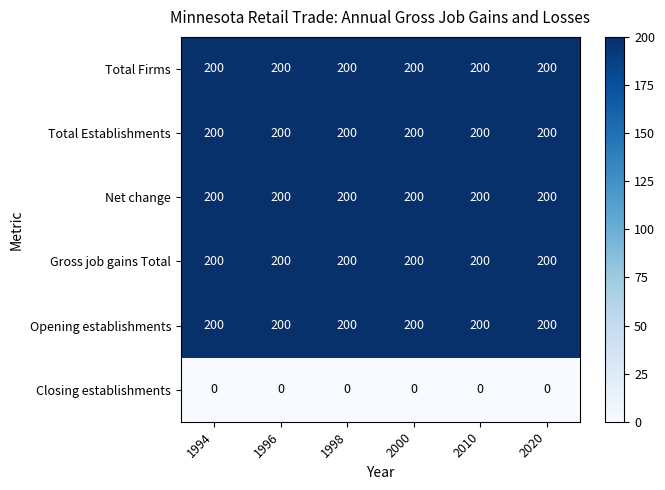

What is the maximum value shown in the chart?

200